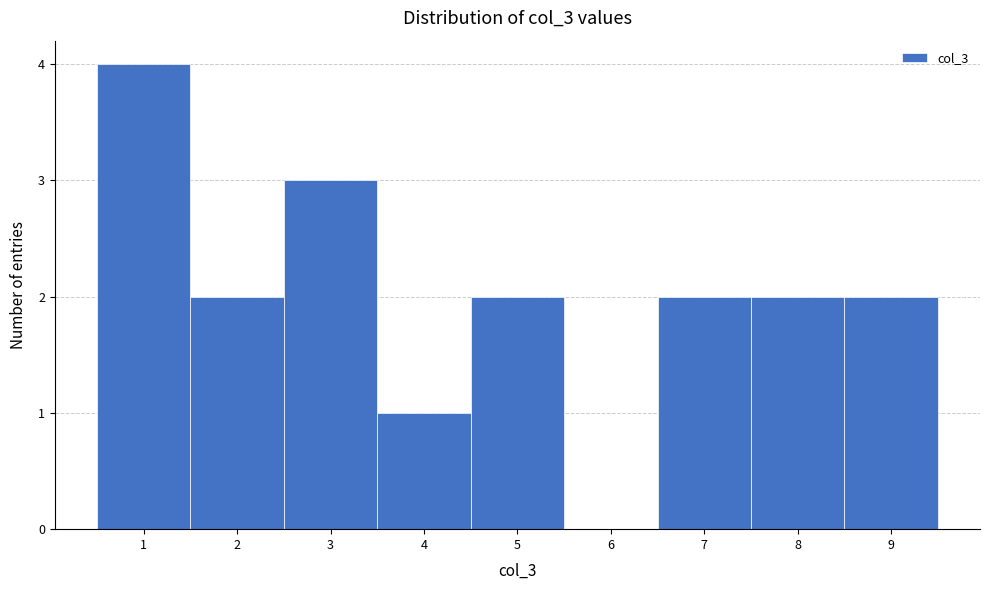

How tall is the bar that spans 0.5 to 1.5 on the x-axis? The values are not printed on the chart, so give them approximately, as read against the axis.

4